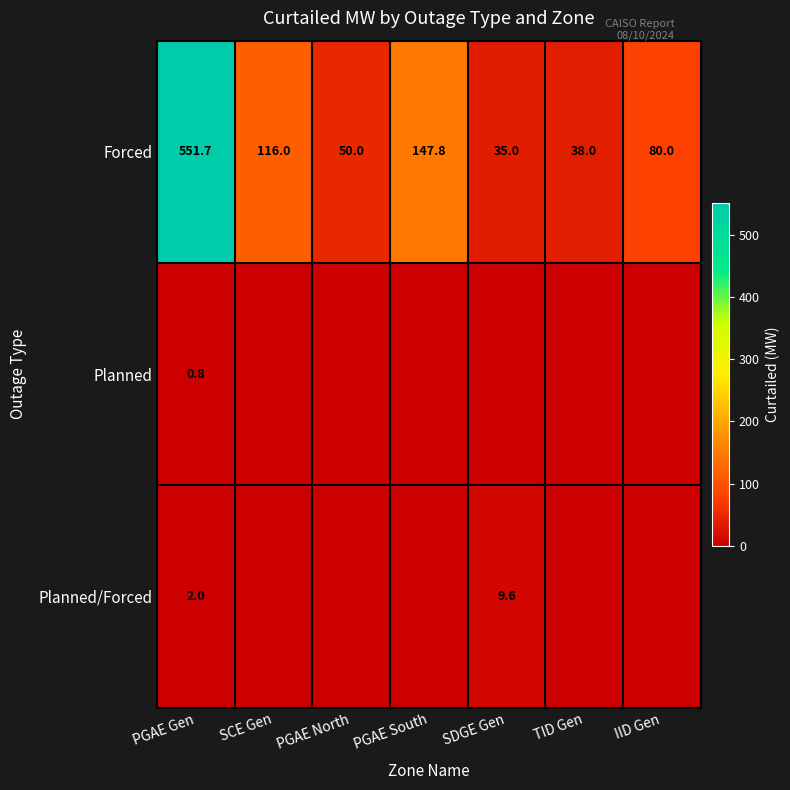

At which category is the sum across all series the highest?

PGAE Gen